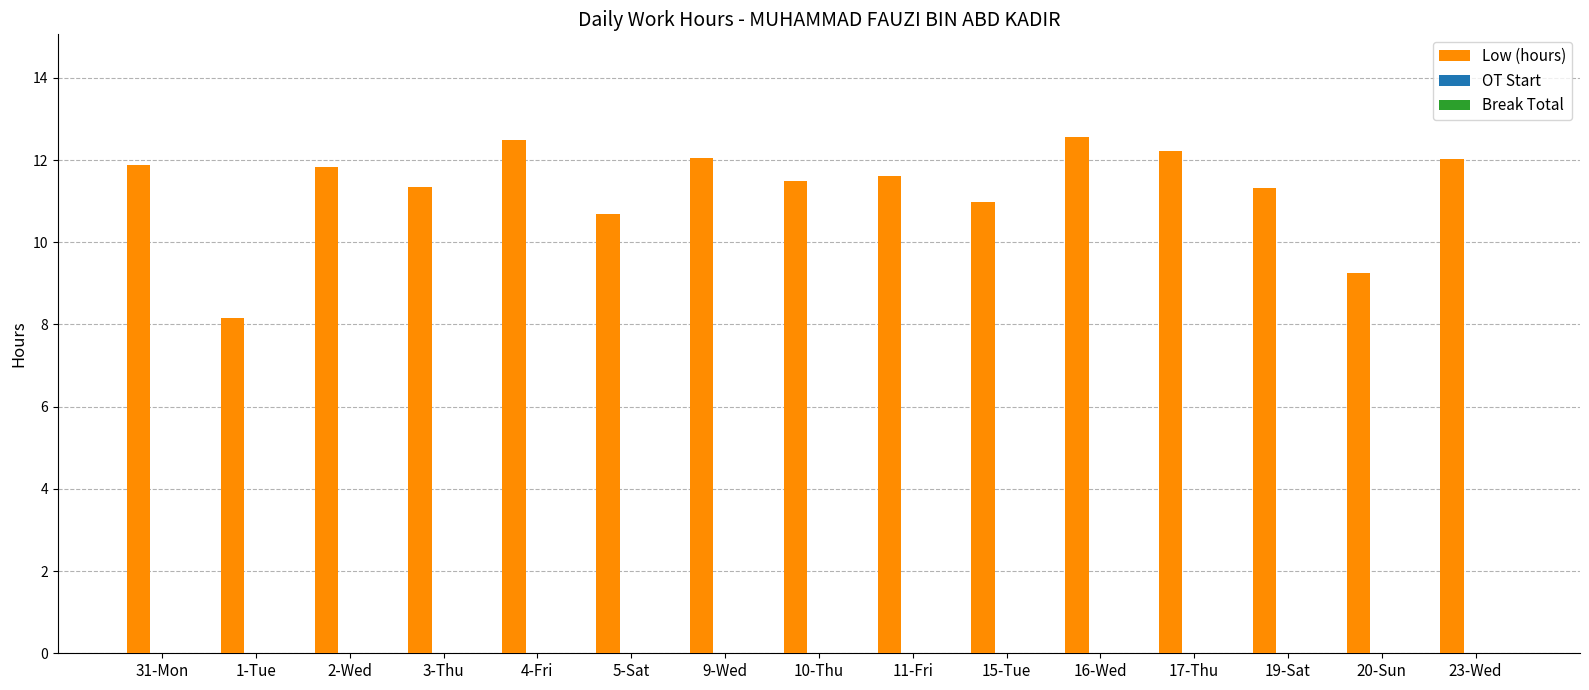

Is it true that the value at 9-Wed is 19.5?

False